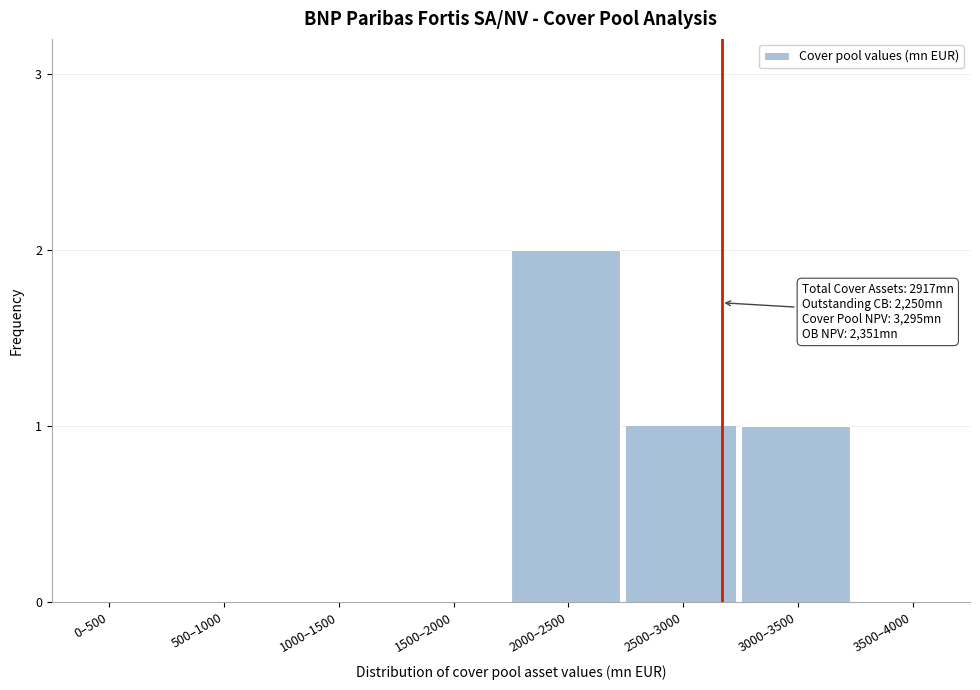

Reading left to right, transcribe all the data shown in this chart.

0–500=0	500–1000=0	1000–1500=0	1500–2000=0	2000–2500=2	2500–3000=1	3000–3500=1	3500–4000=0